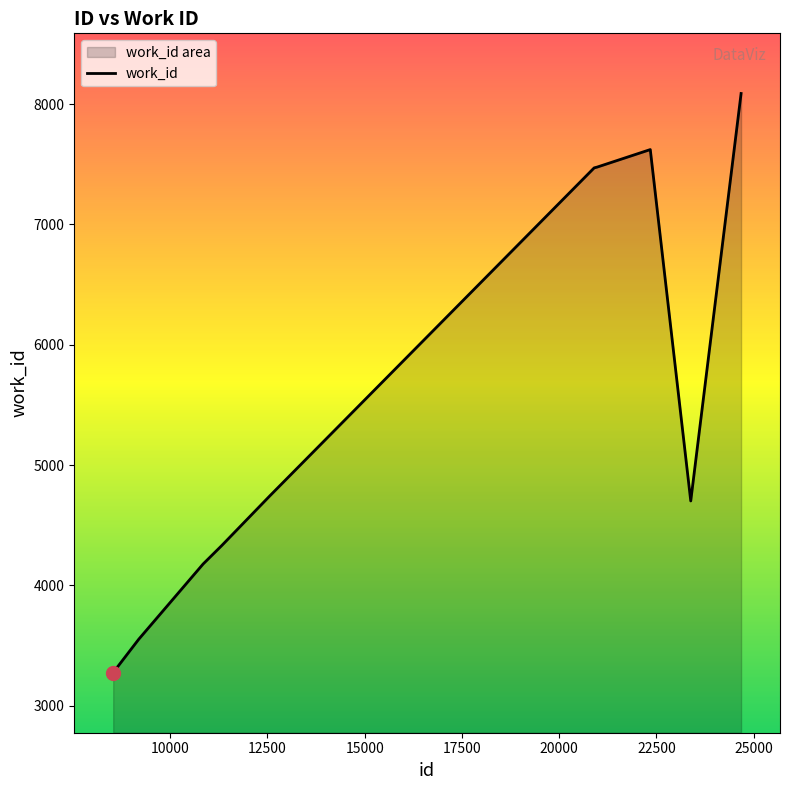

What is the maximum value shown in the chart?

8088